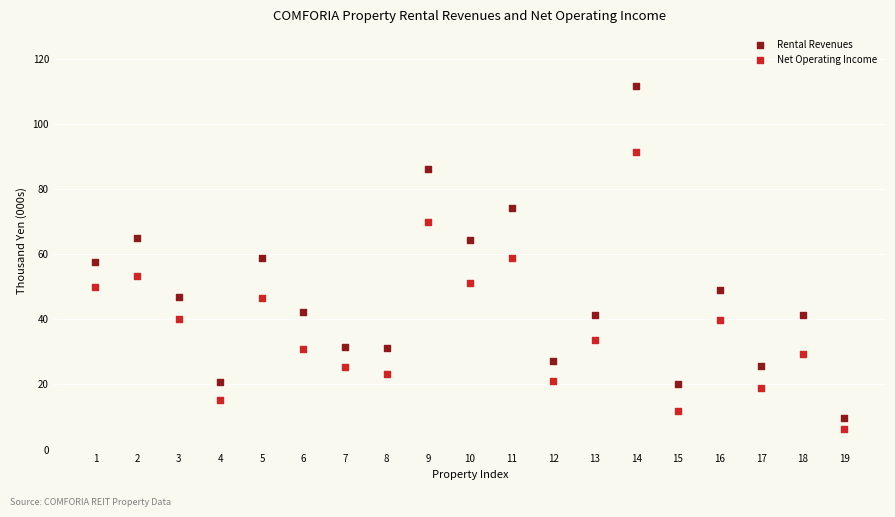

What are all the series names shown in the legend?

Rental Revenues, Net Operating Income